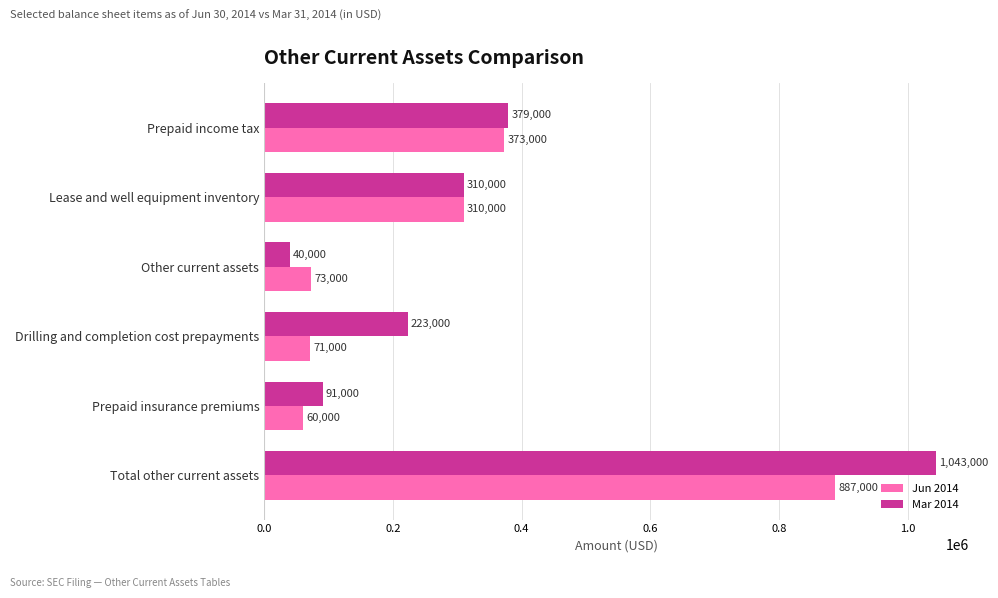

List the series in order of their overall mean, highest first.

Mar 2014, Jun 2014